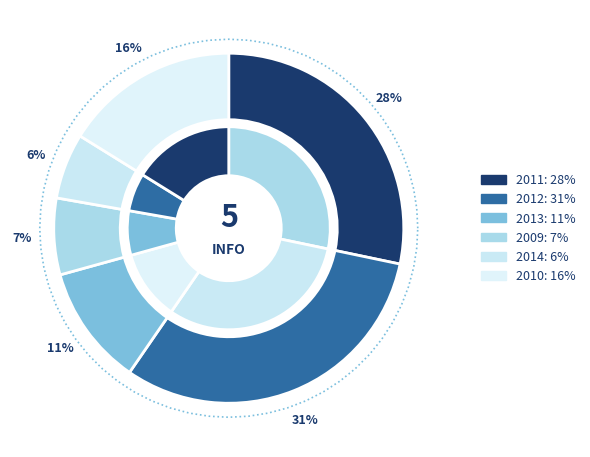

Is 2011 the majority of the pie?

No